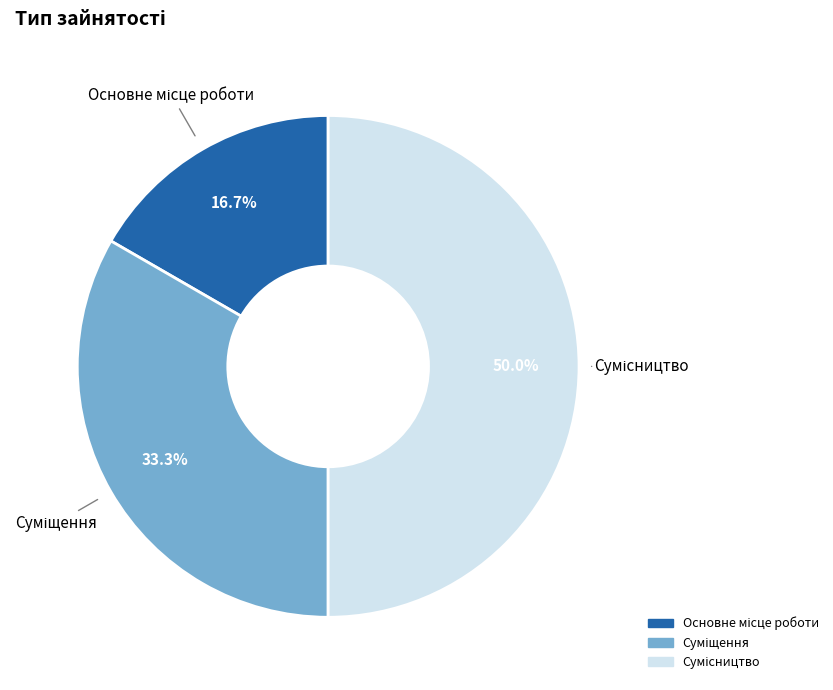

Rank the categories by value from lowest to highest.

Основне місце роботи, Суміщення, Сумісництво